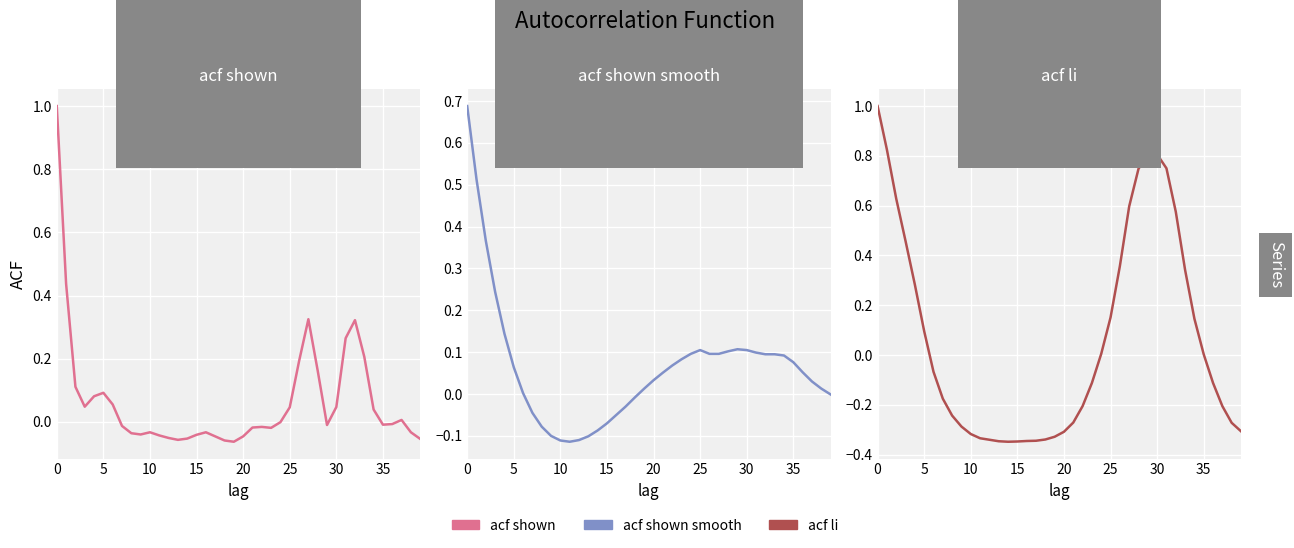

At which label does acf li reach its minimum?

14